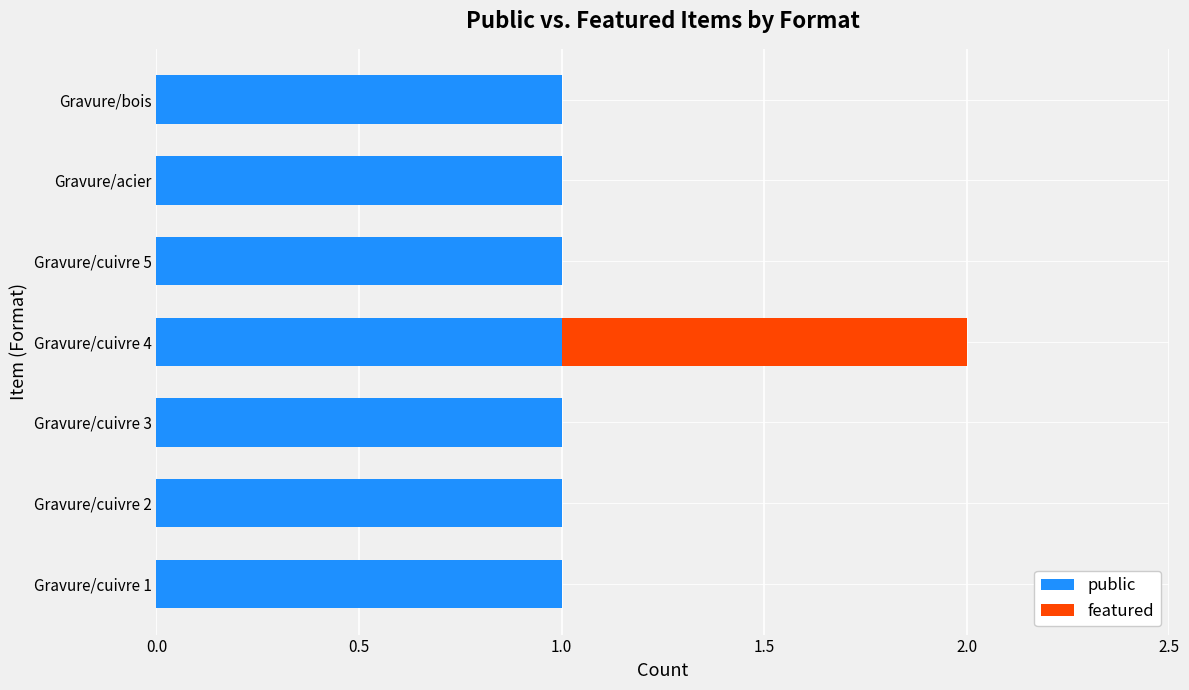

The public series shows 1 at Gravure/cuivre 5. True or false?

True